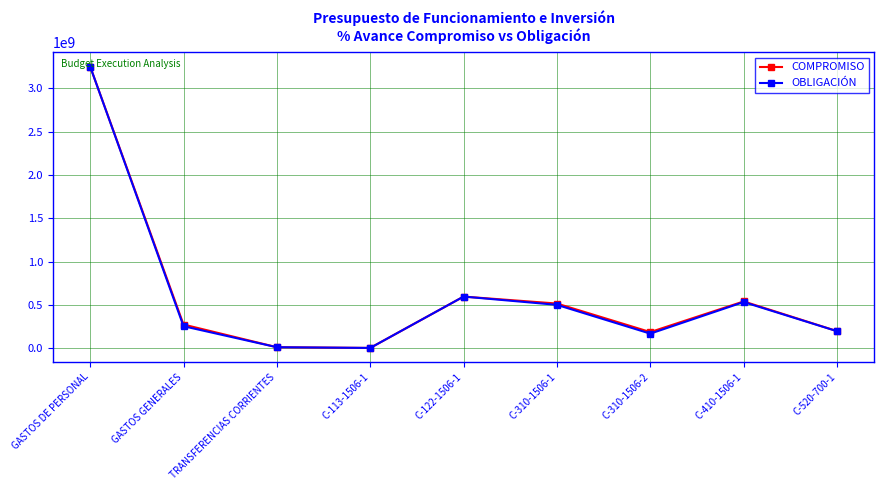

Does the chart have visible grid lines?

Yes